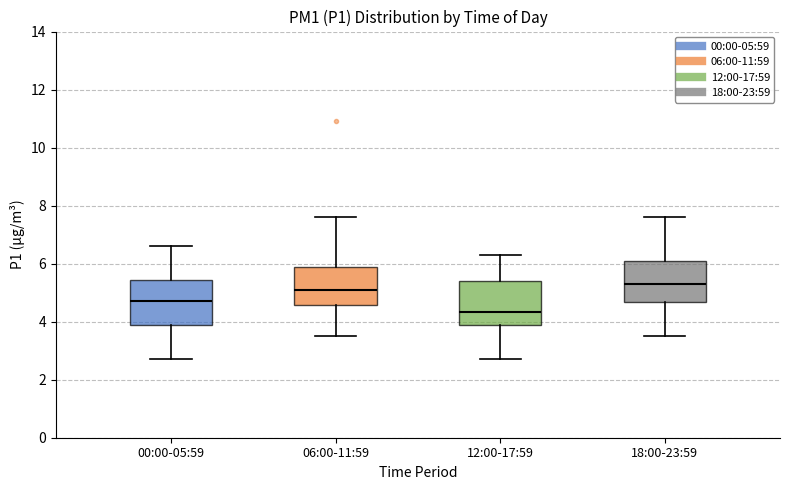

Which box has the lowest median line?

12:00-17:59